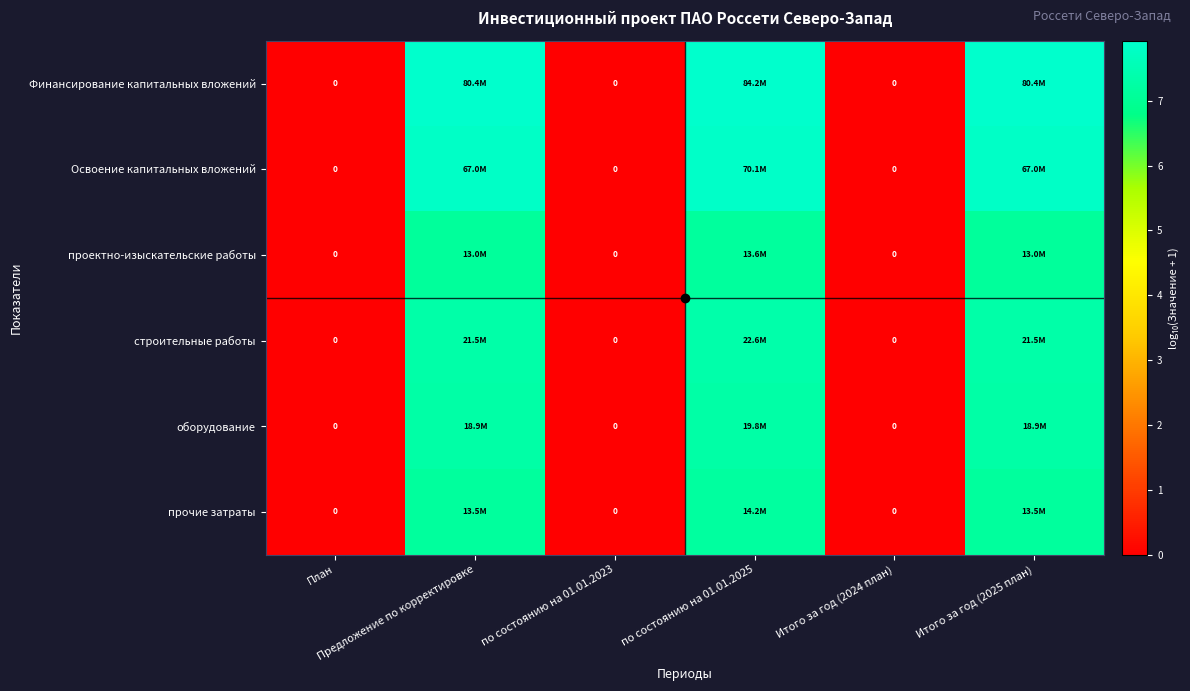

At which category is the sum across all series the highest?

по состоянию на 01.01.2025